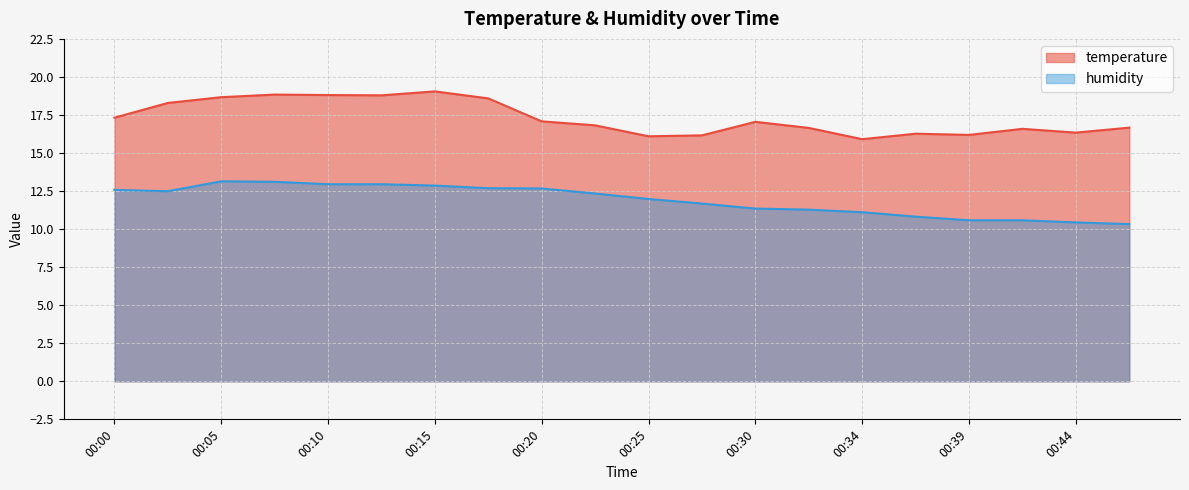

Which category has the lowest value in the humidity series?

00:47